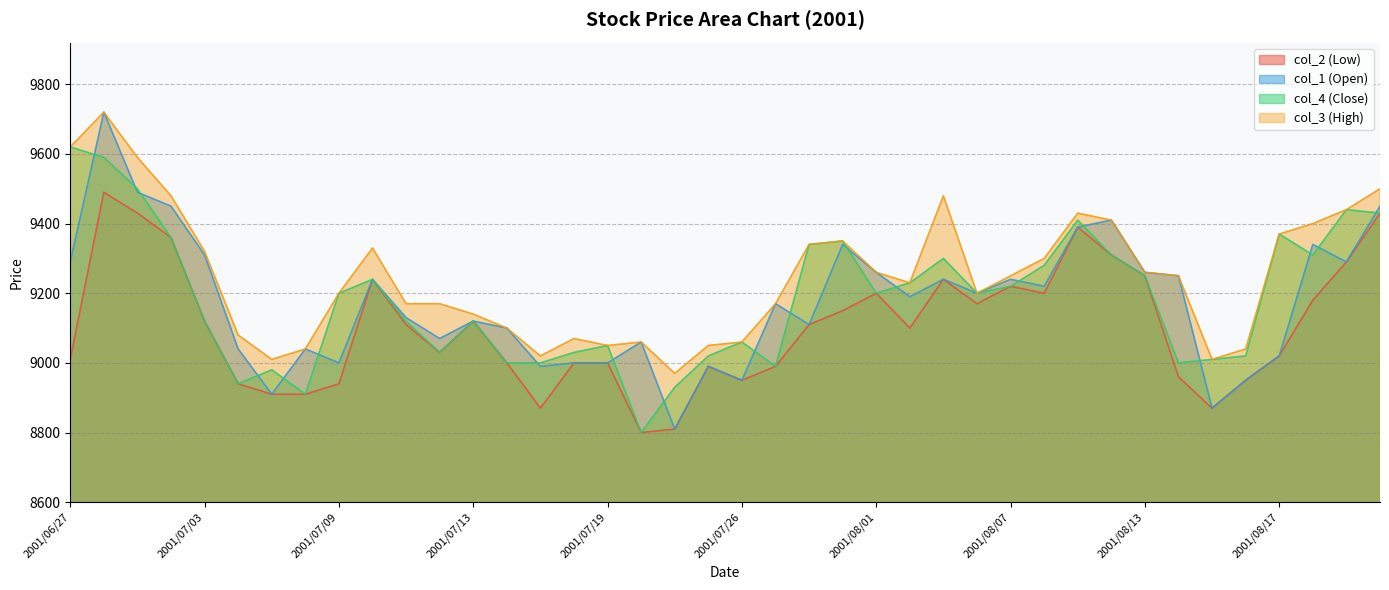

Read the col_3 (High) value at 2001/06/28.

9720